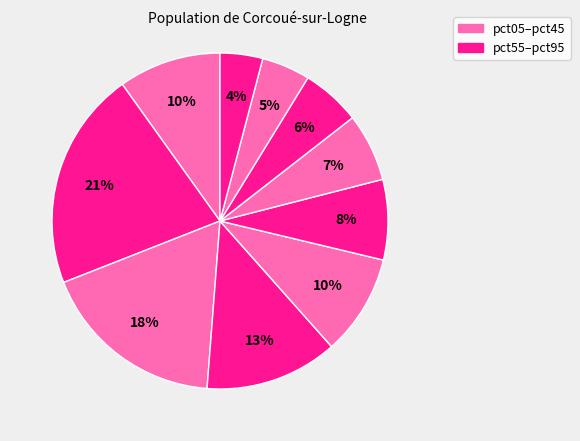

Count the number of slices in the pie.

10